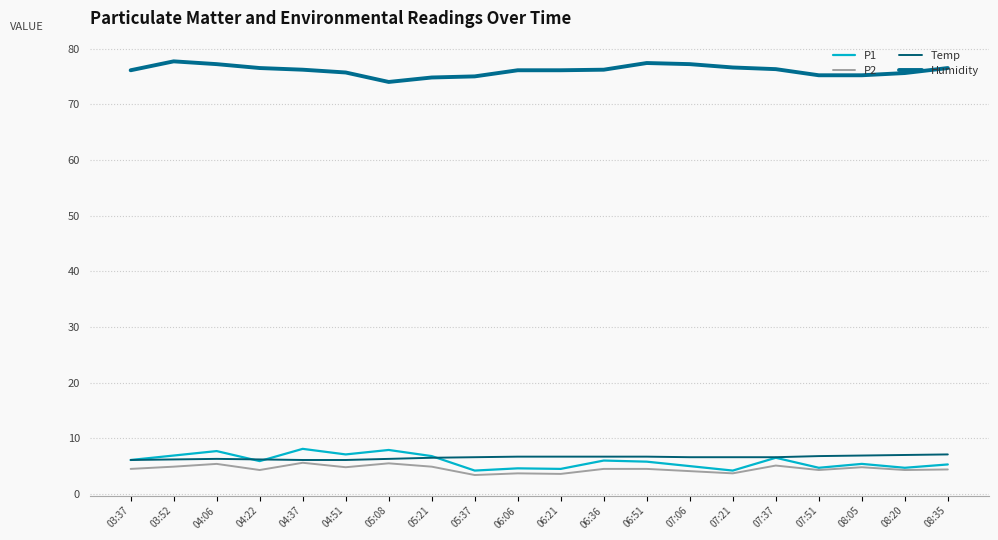

True or false: P2 and Temp intersect in this chart.

False